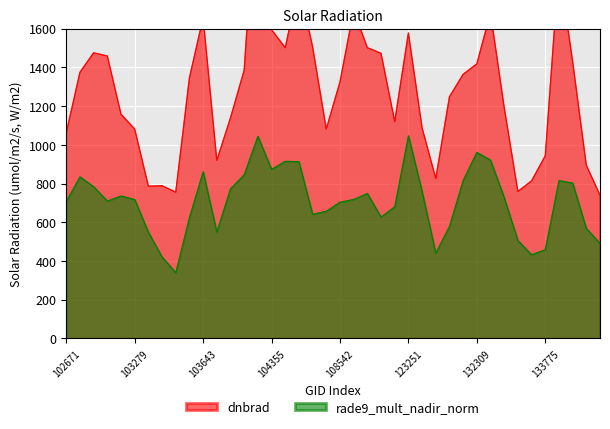

What is the smallest value displayed?

340.2